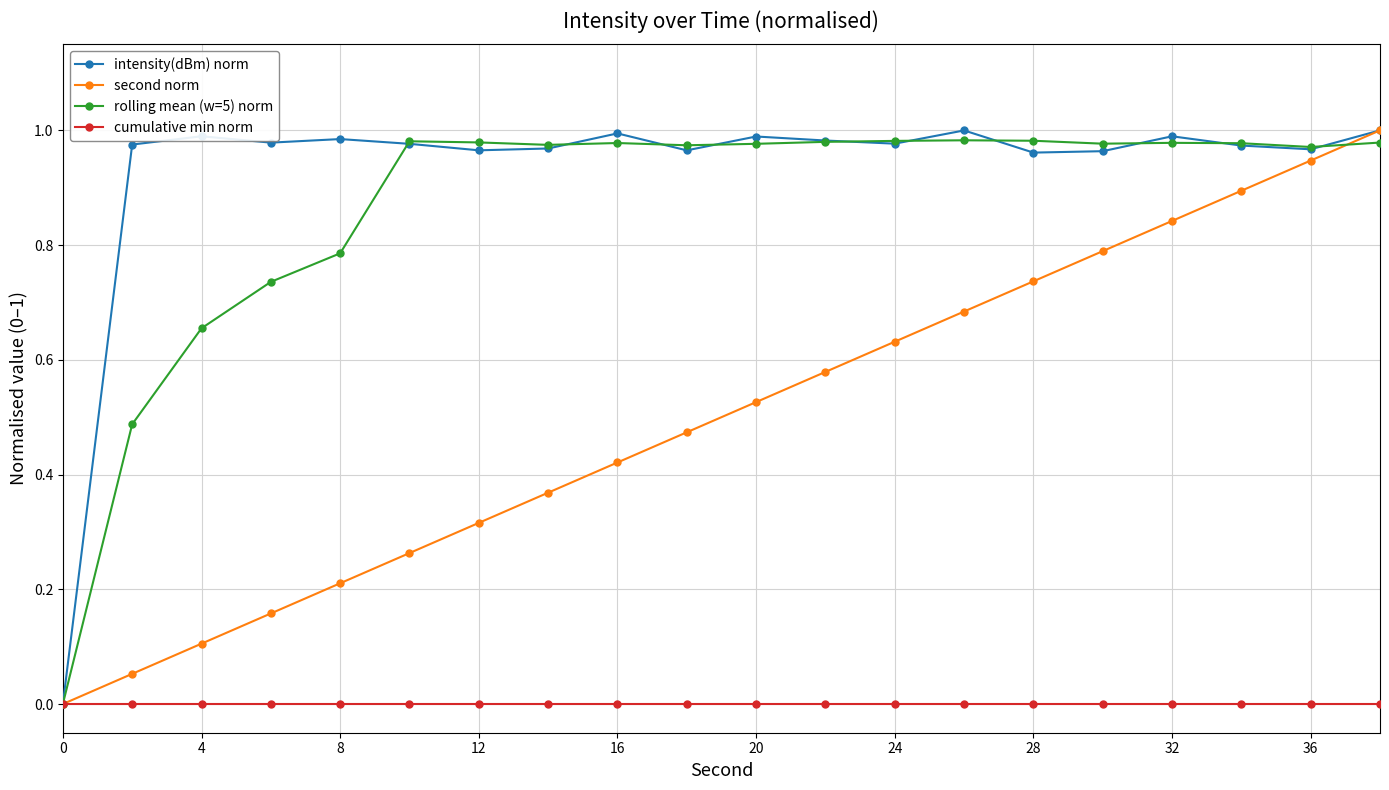

Which series has the largest total across all categories?

intensity(dBm) norm